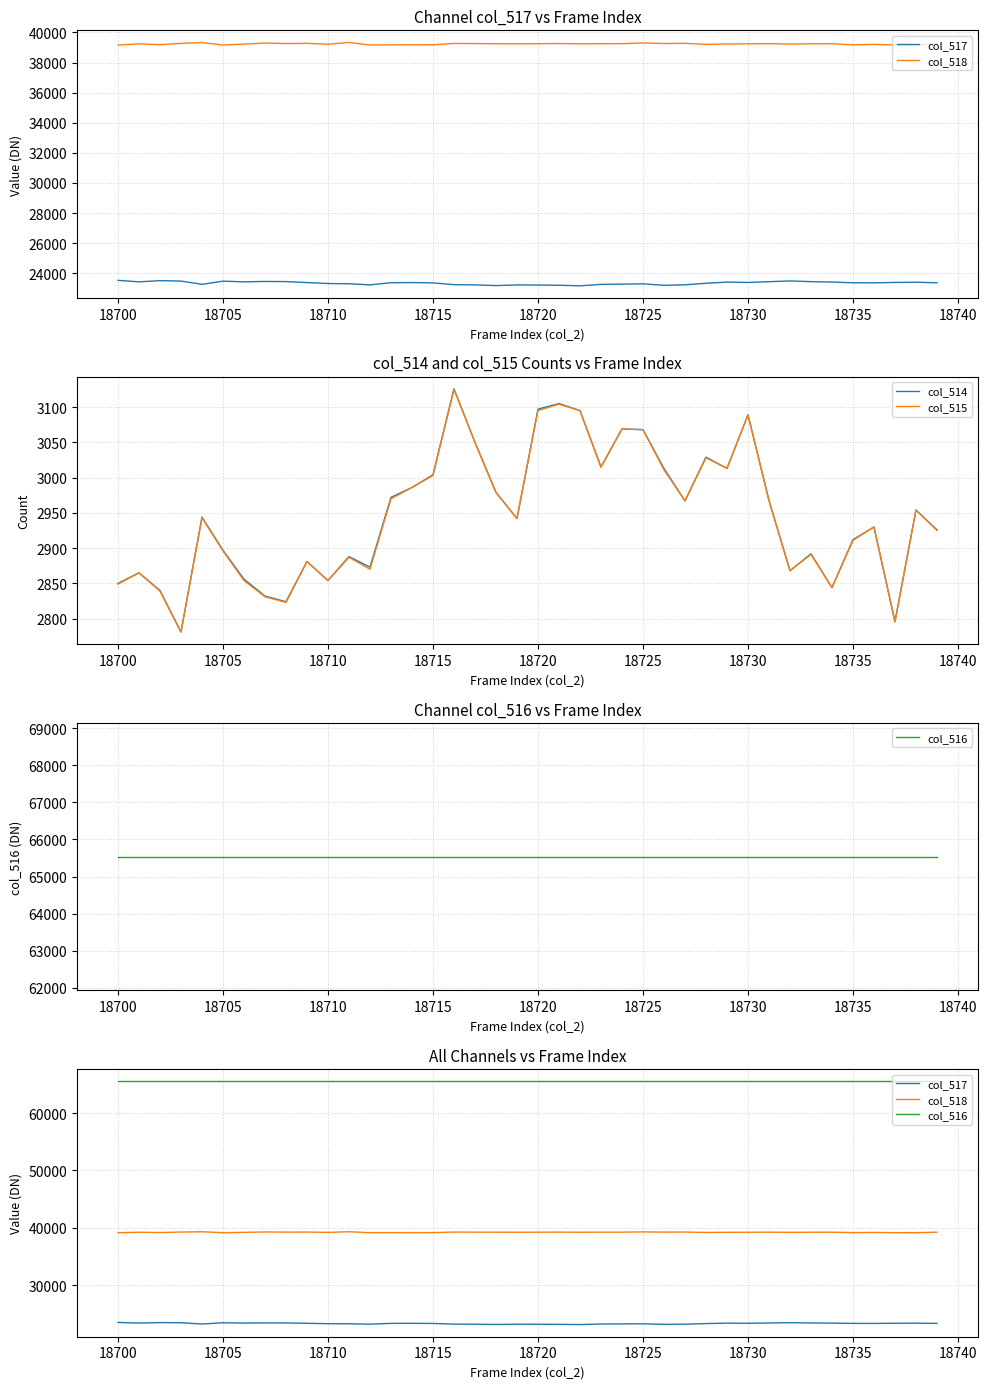

The value of col_514 at 18710 is 2854. True or false?

True